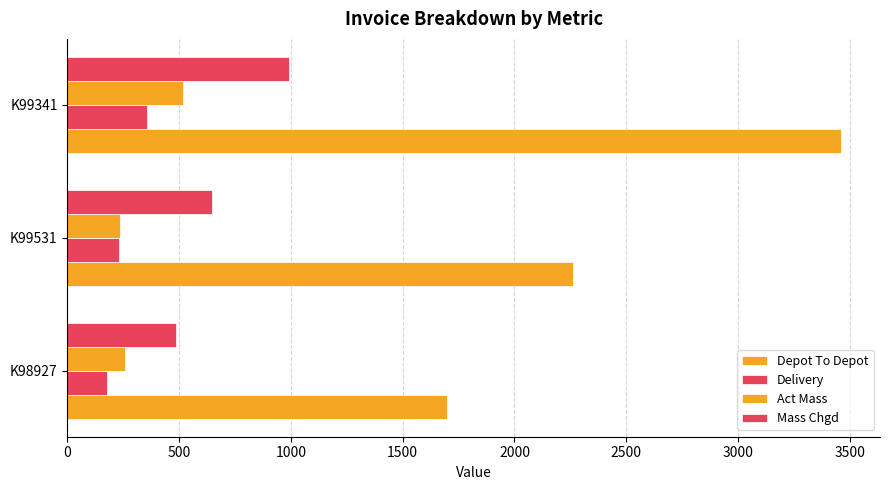

How many values in the Depot To Depot series exceed 2261?

2